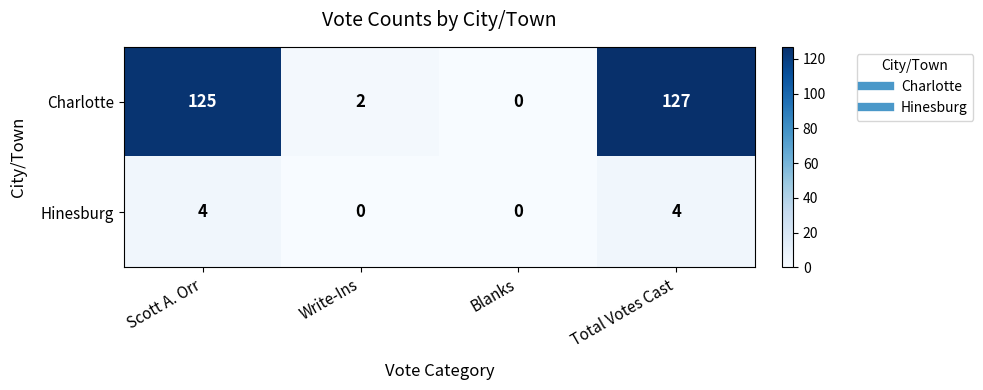

Where is Charlotte nearest to the value 63?

Write-Ins